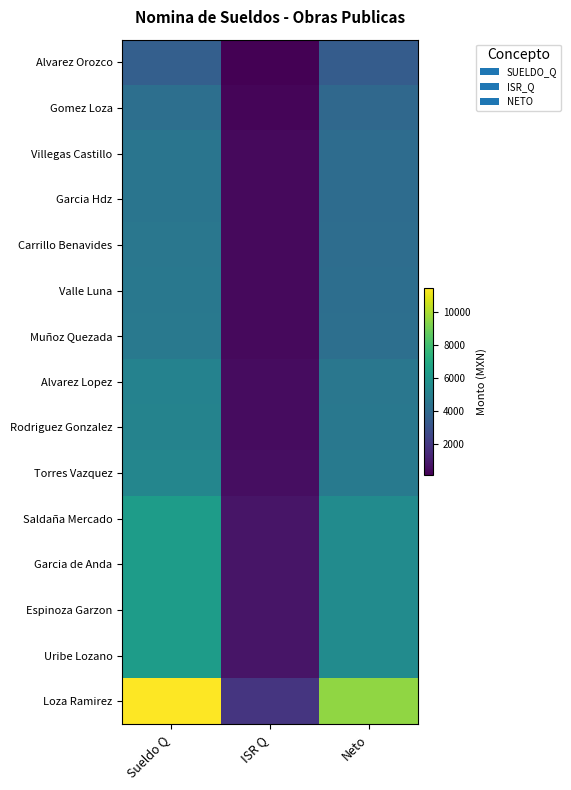

At how many categories does at least one series exceed 3677?

2